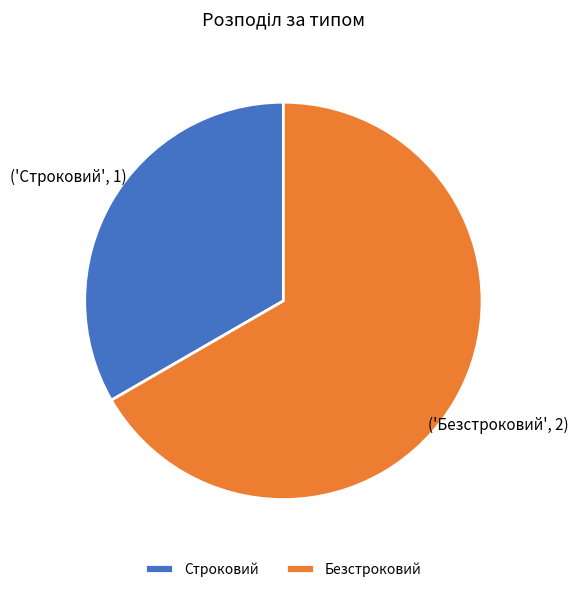

Is the sum of Безстроковий and Строковий greater than half?

Yes